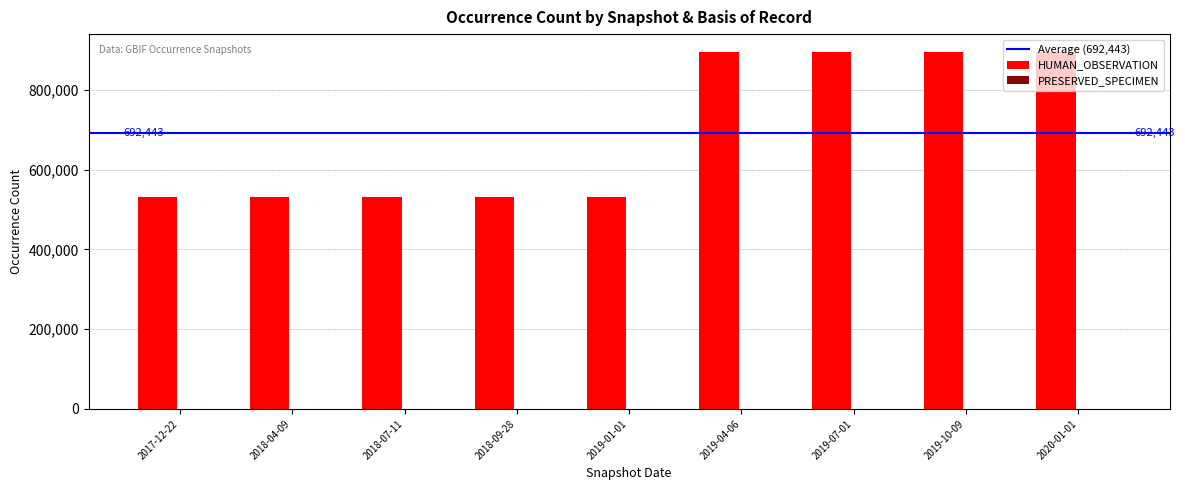

What is the maximum value shown in the chart?

894630